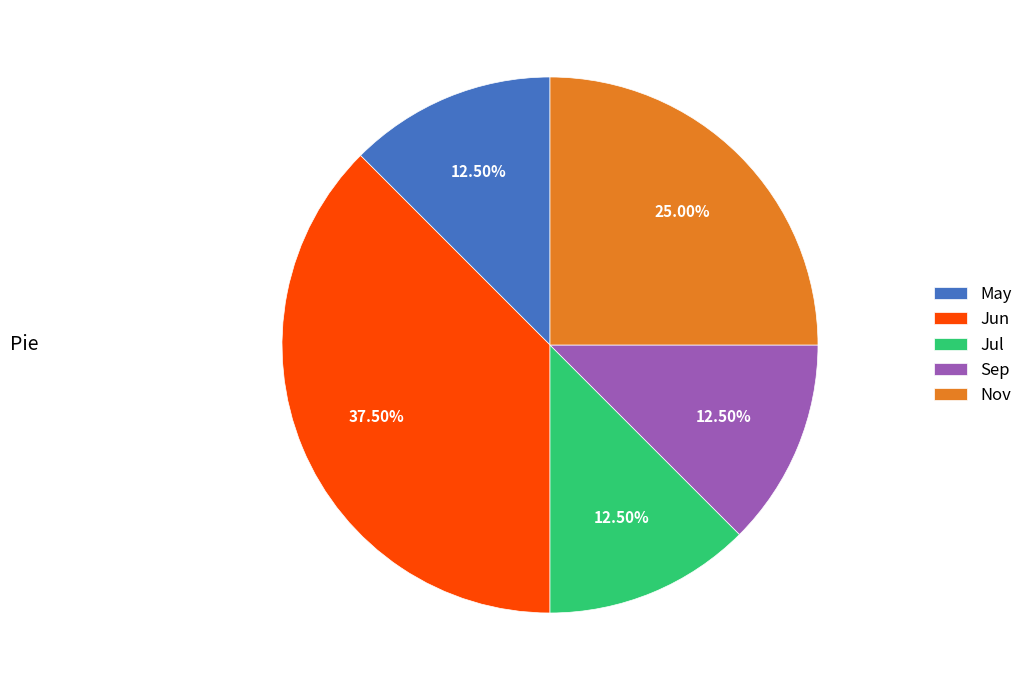

Combined, do Jul and May account for over 50%?

No